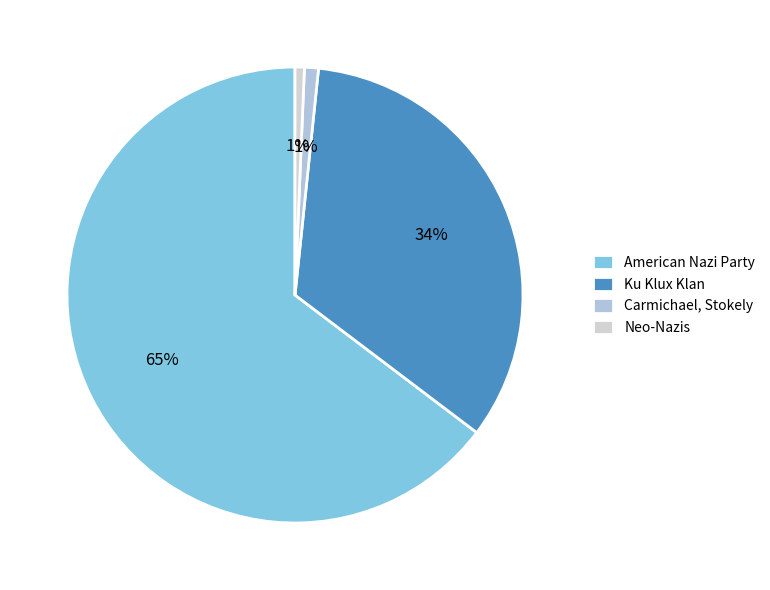

Which category accounts for the majority?

American Nazi Party